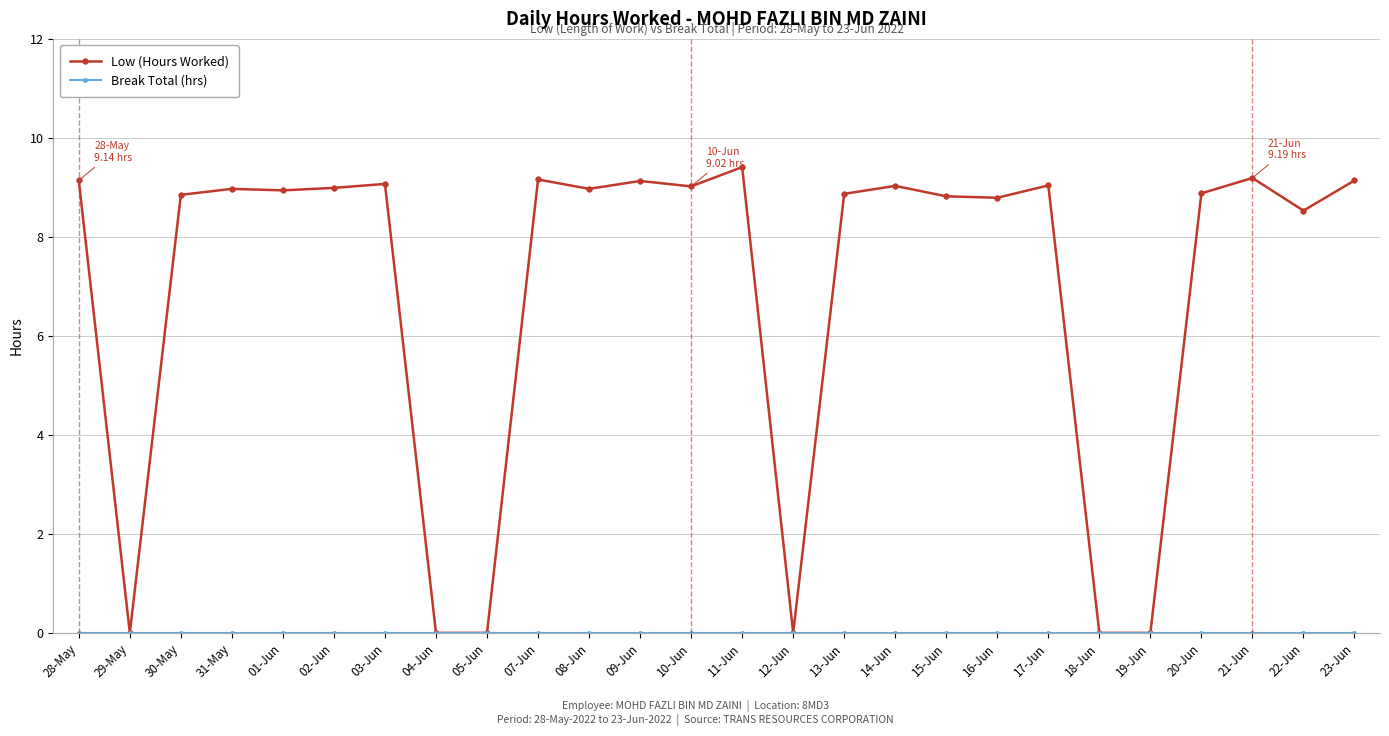

The Low (Hours Worked) series shows 3.5 at 19-Jun. True or false?

False